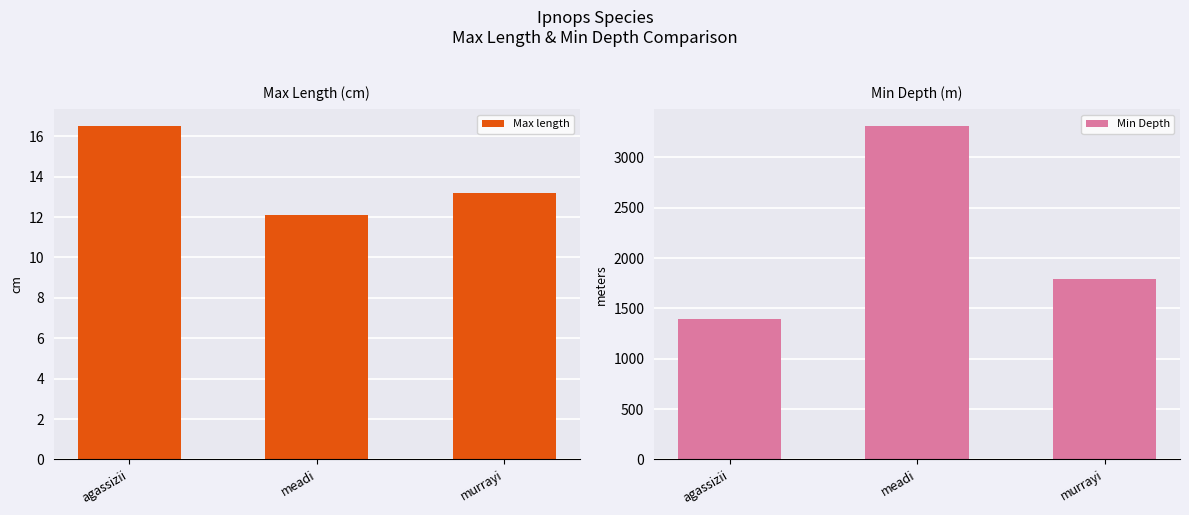

Where is Min Depth nearest to the value 2351?

murrayi